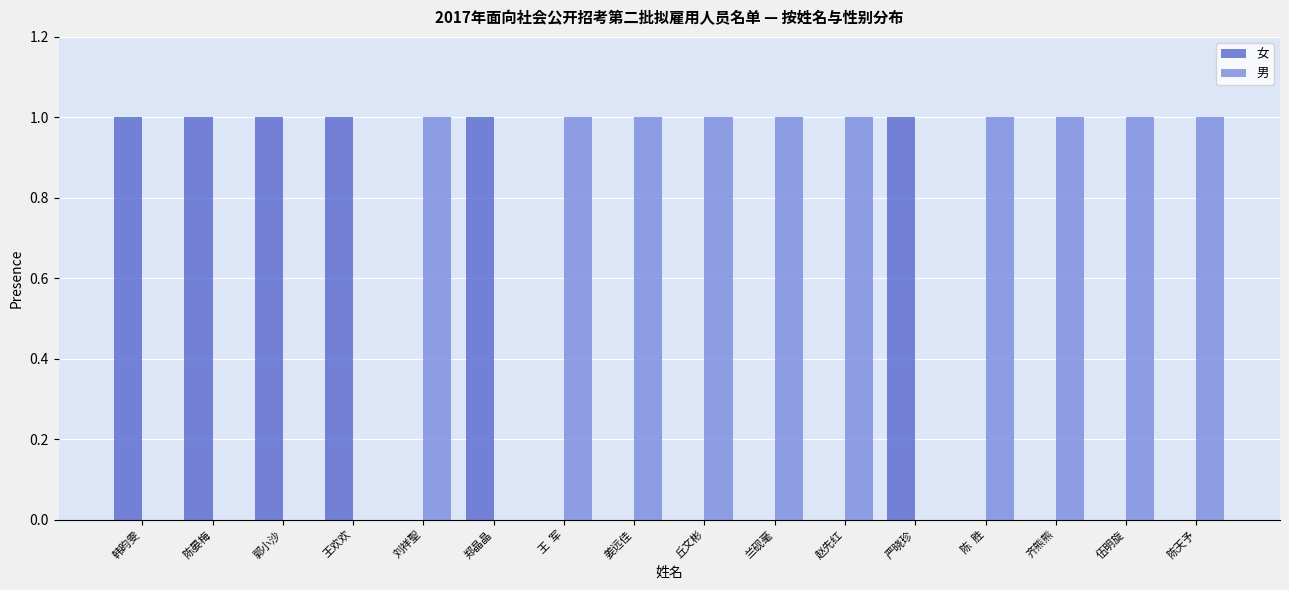

Which series has the largest total across all categories?

男